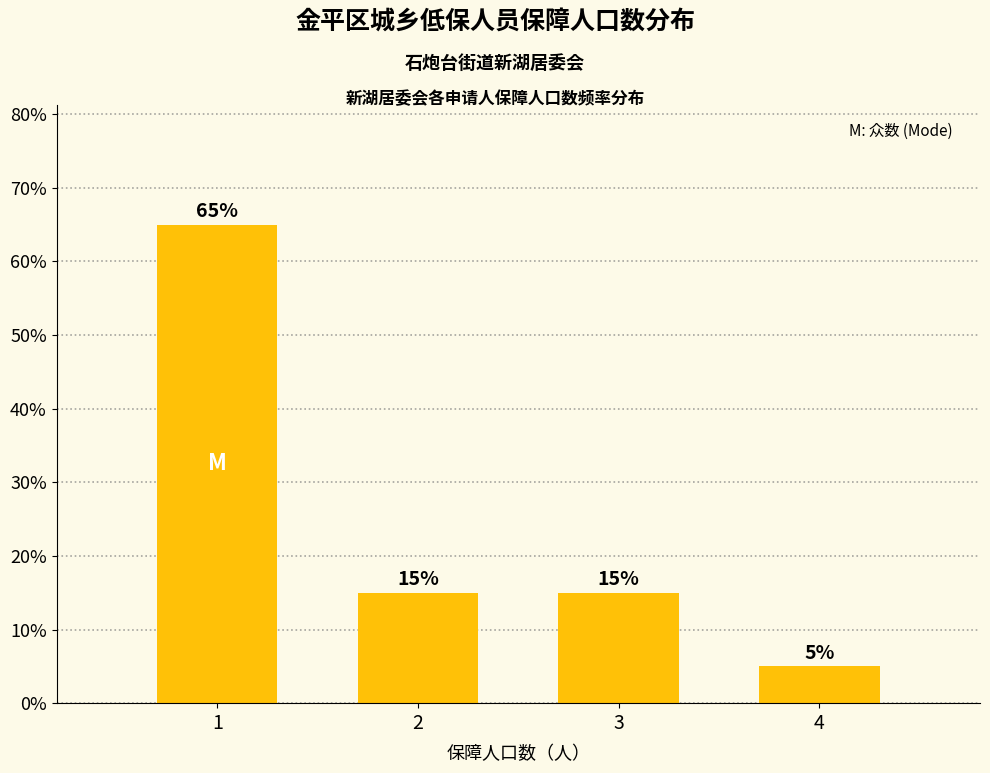

Reading left to right, transcribe all the data shown in this chart.

1=65	2=15	3=15	4=5